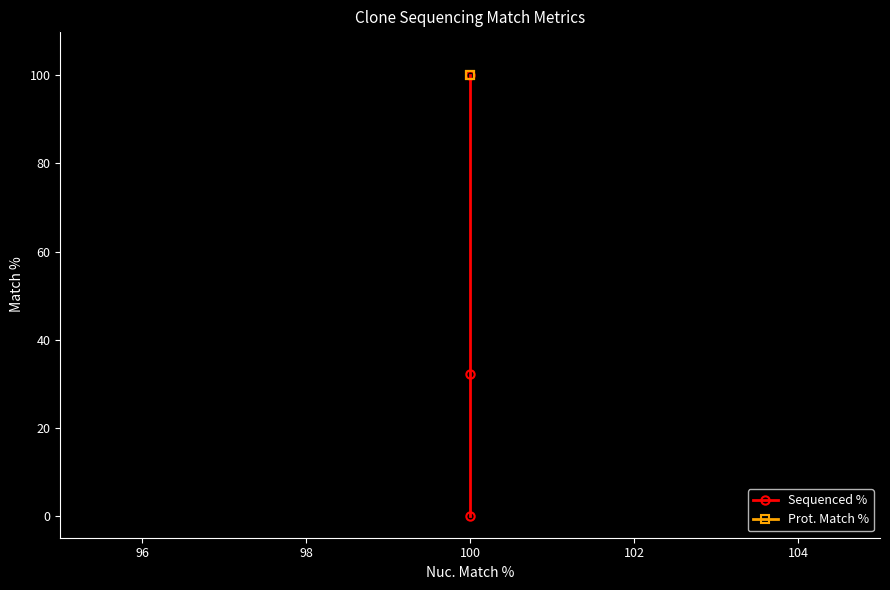

At how many categories does at least one series exceed 43?

3